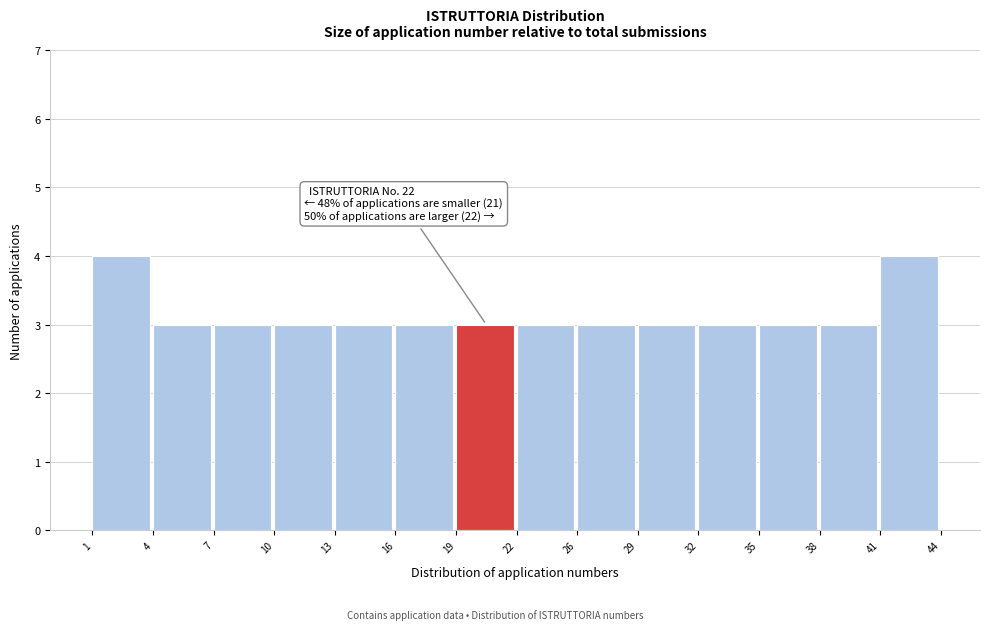

Reading left to right, what are all the values shown in this chart?

4	3	3	3	3	3	3	3	3	3	3	3	3	4